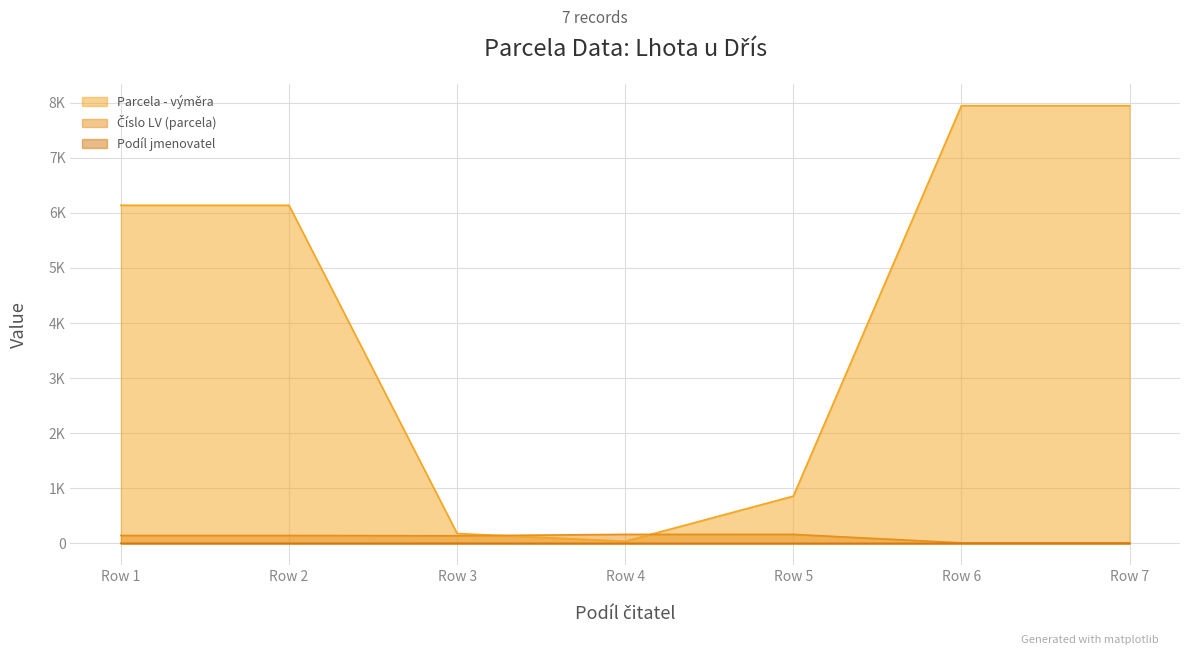

Which series has the largest range (max minus min)?

Parcela - výměra